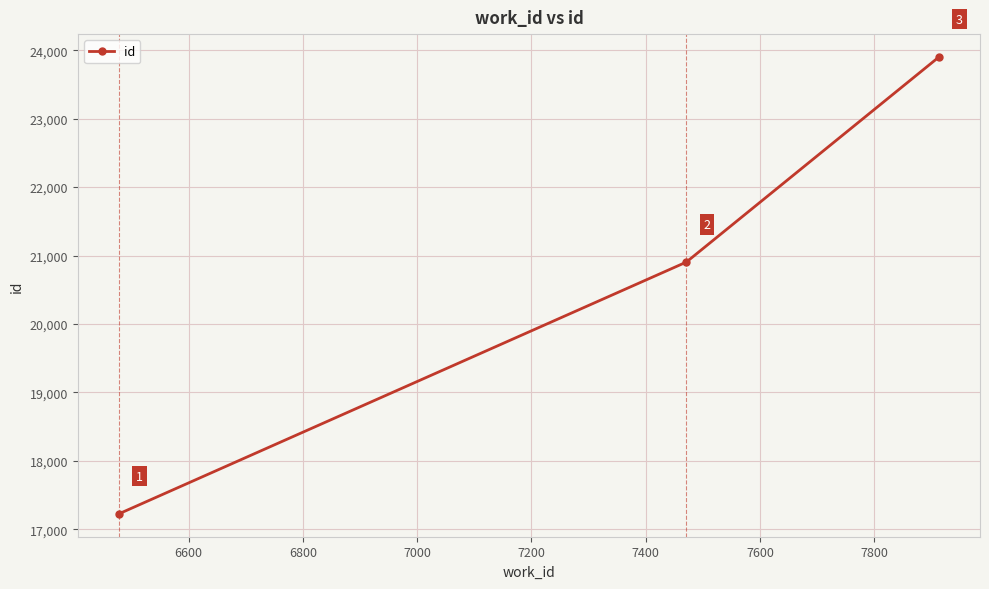

What is the difference between the maximum and second lowest values?

2997